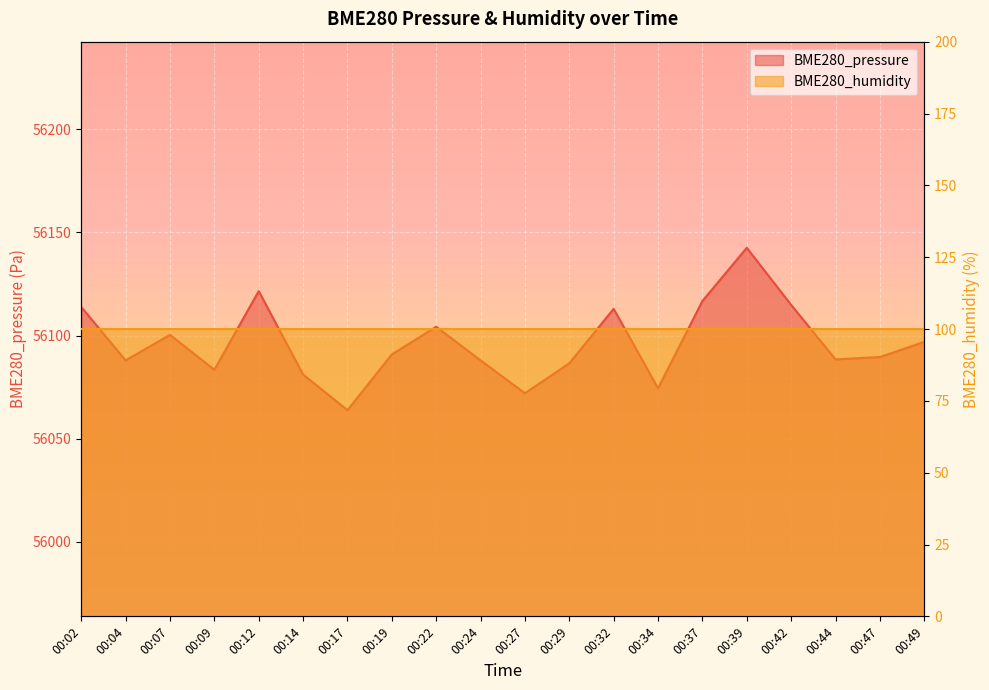

What is the difference between the values at 00:42 and 00:34?

40.4